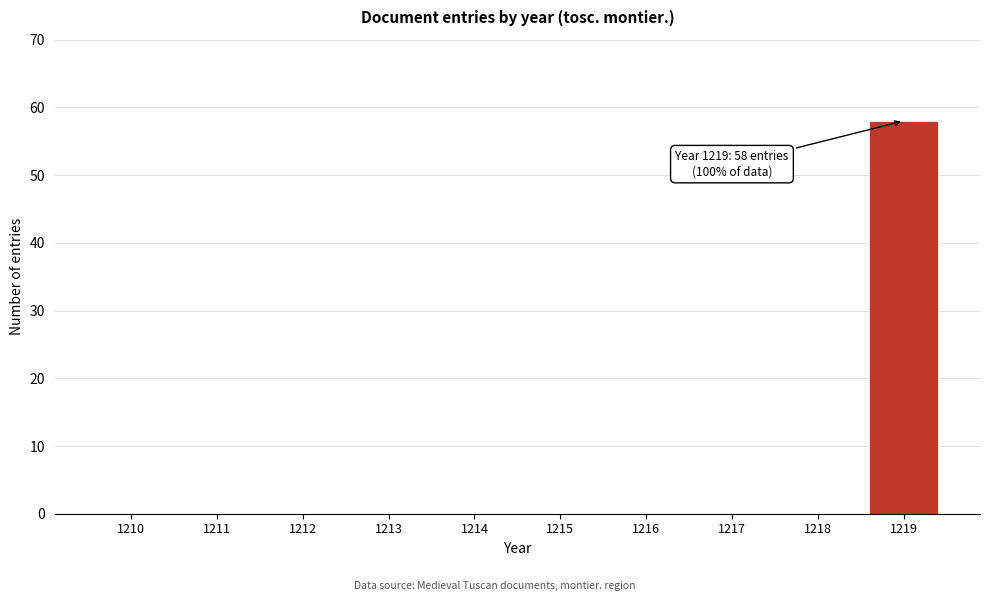

Reading left to right, what are all the values shown in this chart?

1210=0	1211=0	1212=0	1213=0	1214=0	1215=0	1216=0	1217=0	1218=0	1219=58